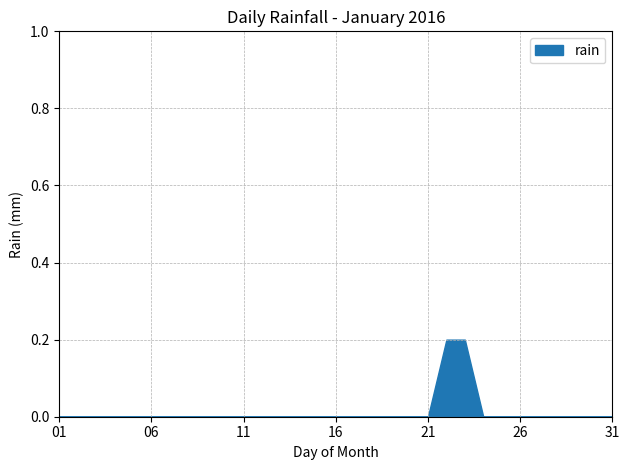

What is the difference between the maximum and minimum values?

0.2